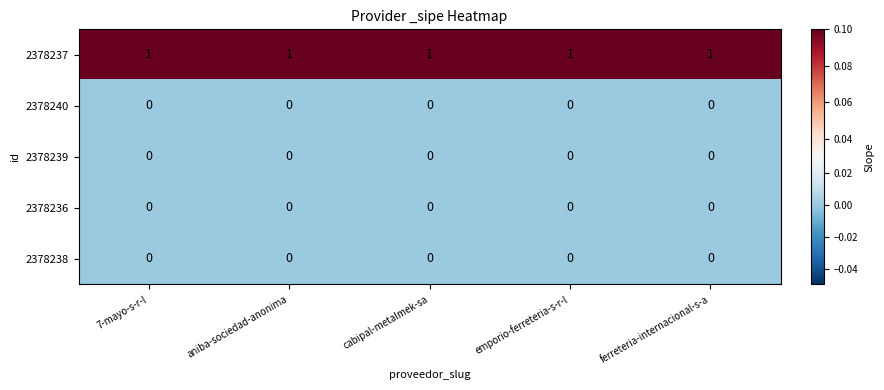

How many categories are shown in the chart?

5